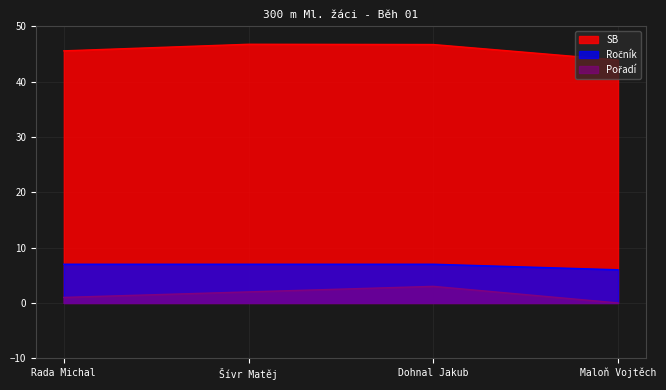

Does the chart have visible grid lines?

Yes